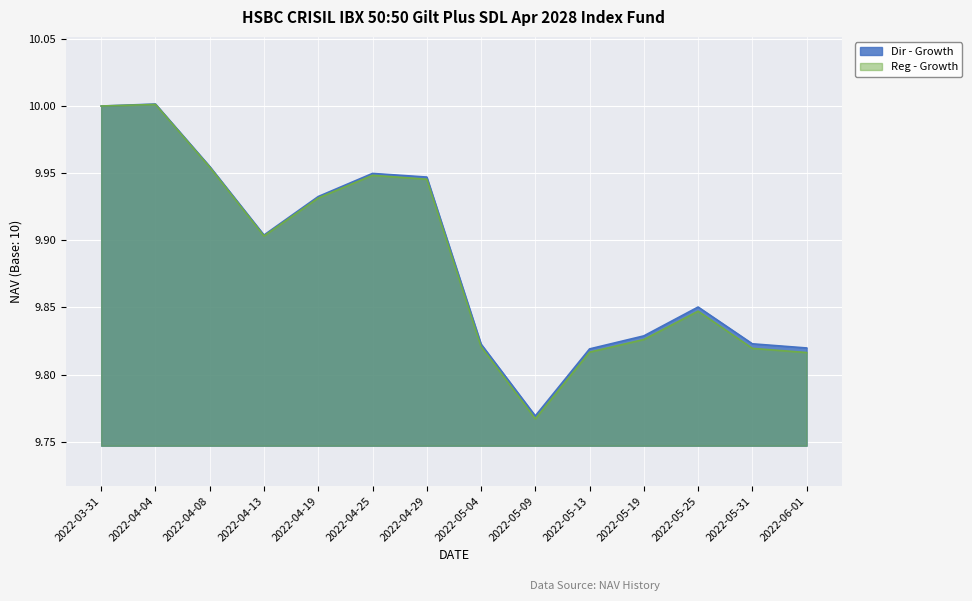

The Reg - Growth series shows 10.0 at 2022-03-31. True or false?

True